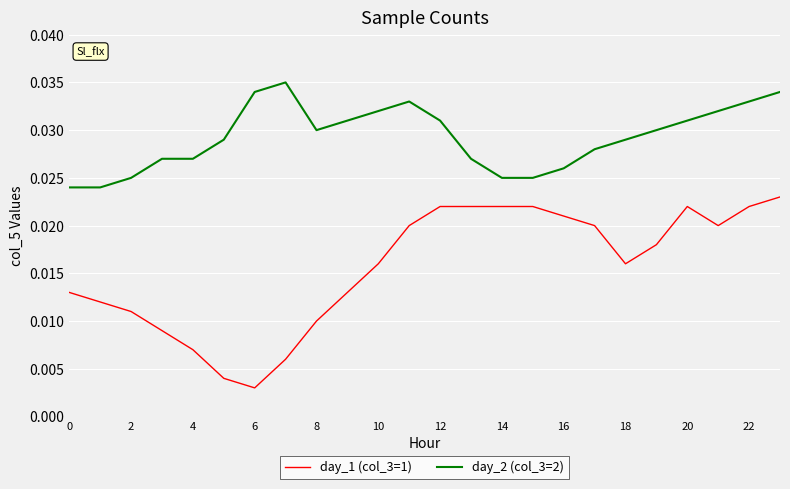

Which series has the widest spread of values?

day_1 (col_3=1)